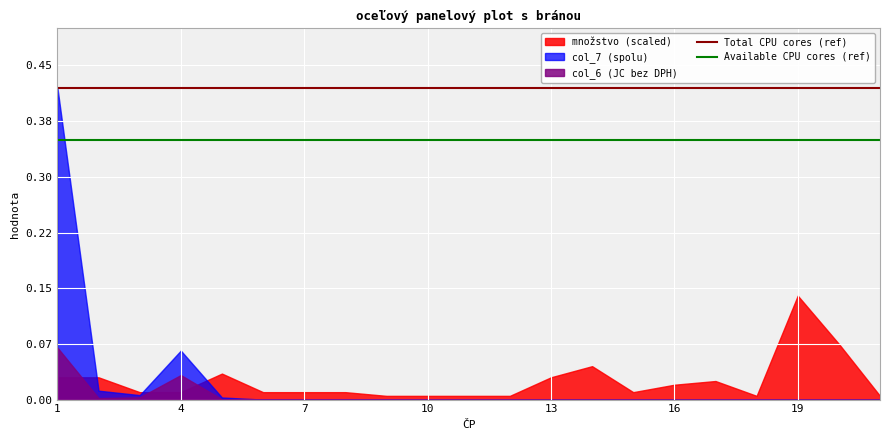

At how many categories does at least one series exceed 0?

21